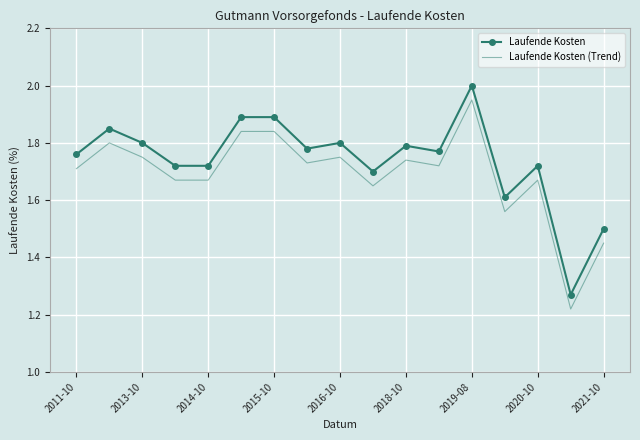

List the series in order of their peak value, highest first.

Laufende Kosten, Laufende Kosten (Trend)